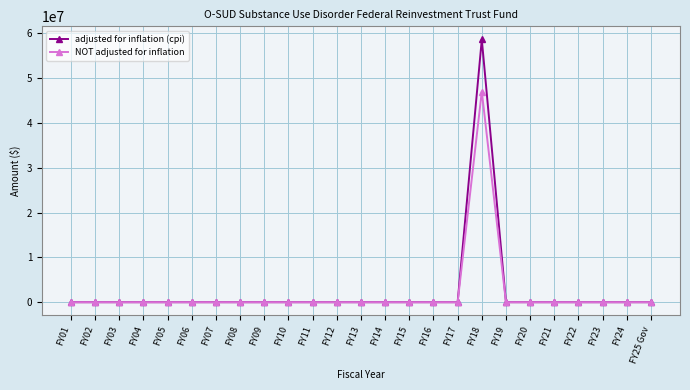

True or false: NOT adjusted for inflation has a value of 0 at FY06.

True